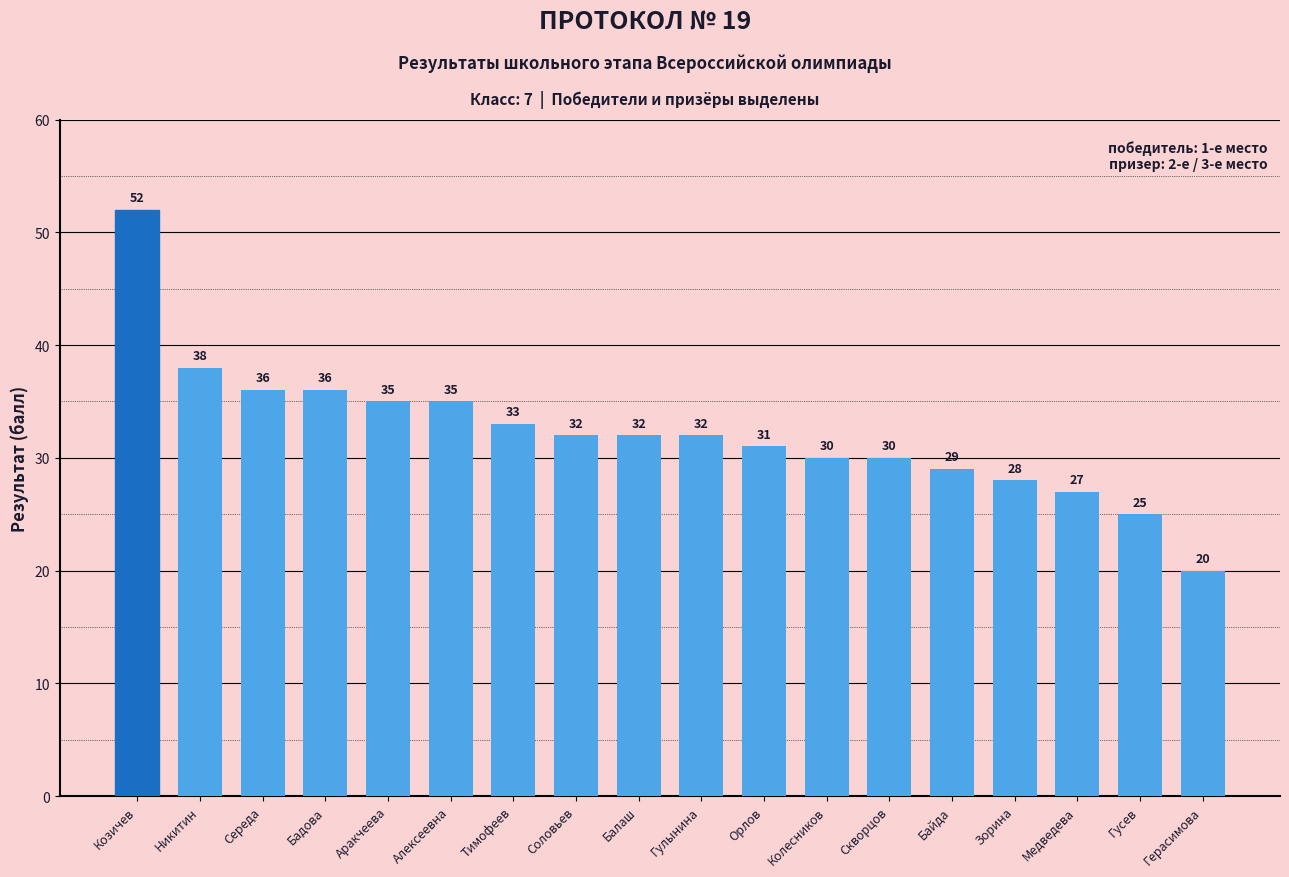

Which has a higher value, Соловьев or Тимофеев?

Тимофеев